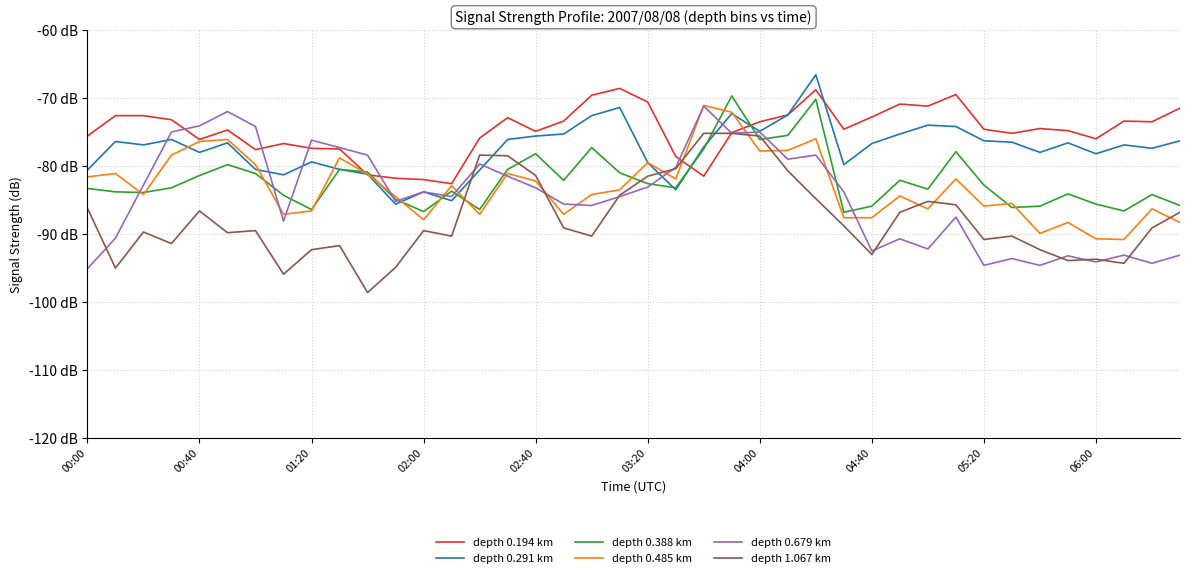

How many intersections are there between depth 0.485 km and depth 0.194 km?

4